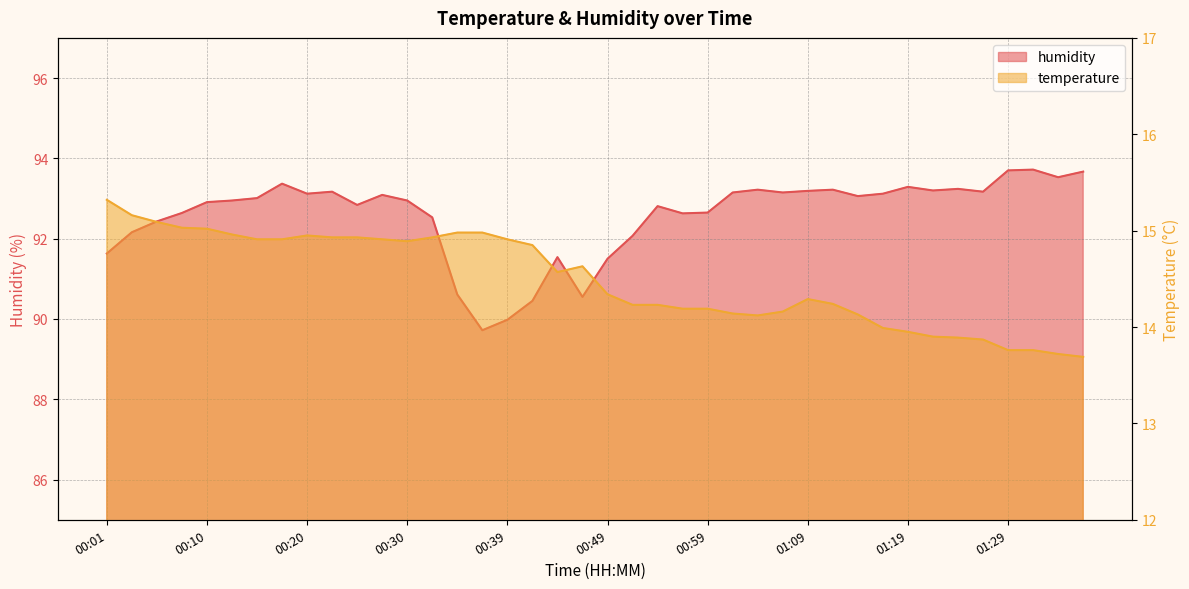

At which label does temperature reach its minimum?

01:37